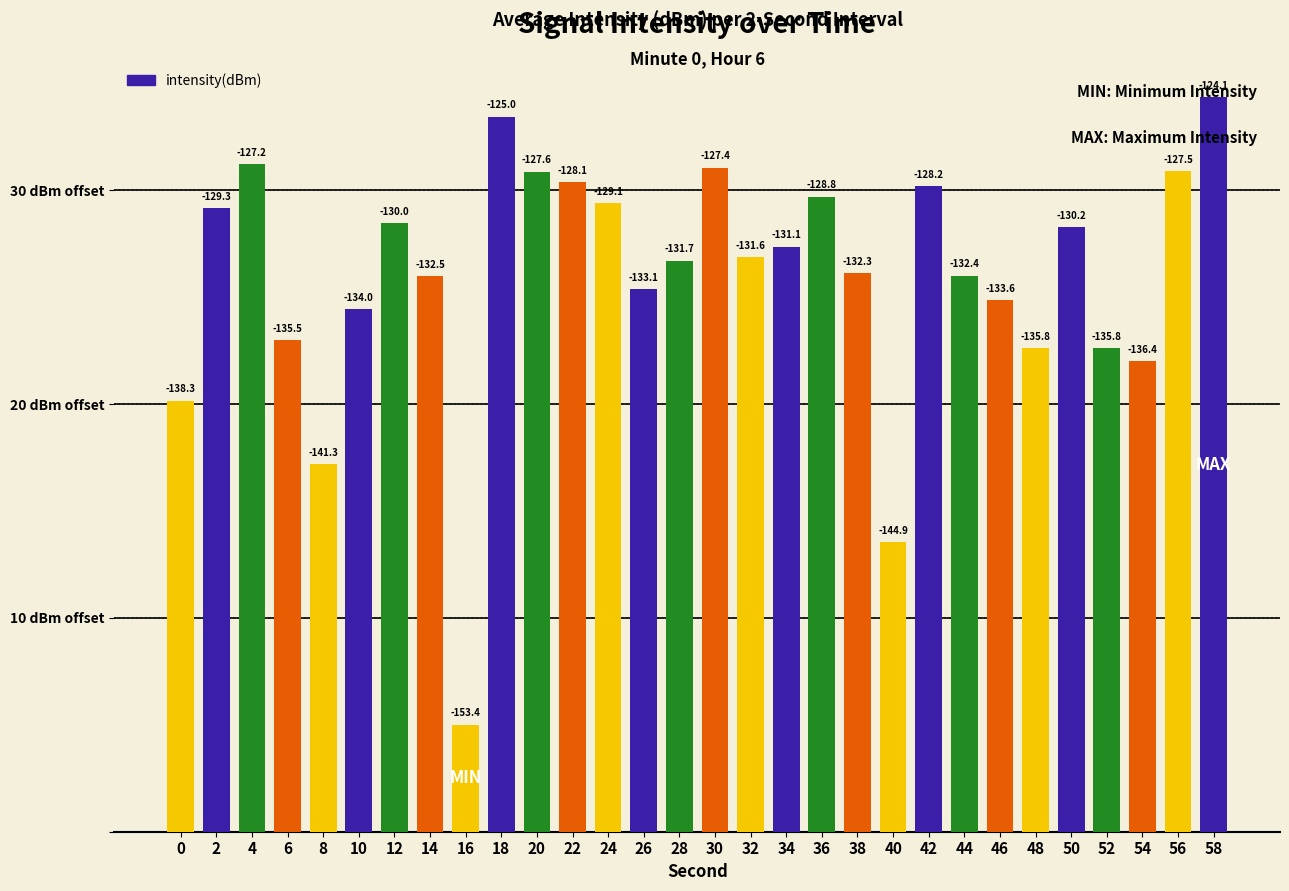

Approximately how many times larger is the value at 28 compared to 12?

0.9